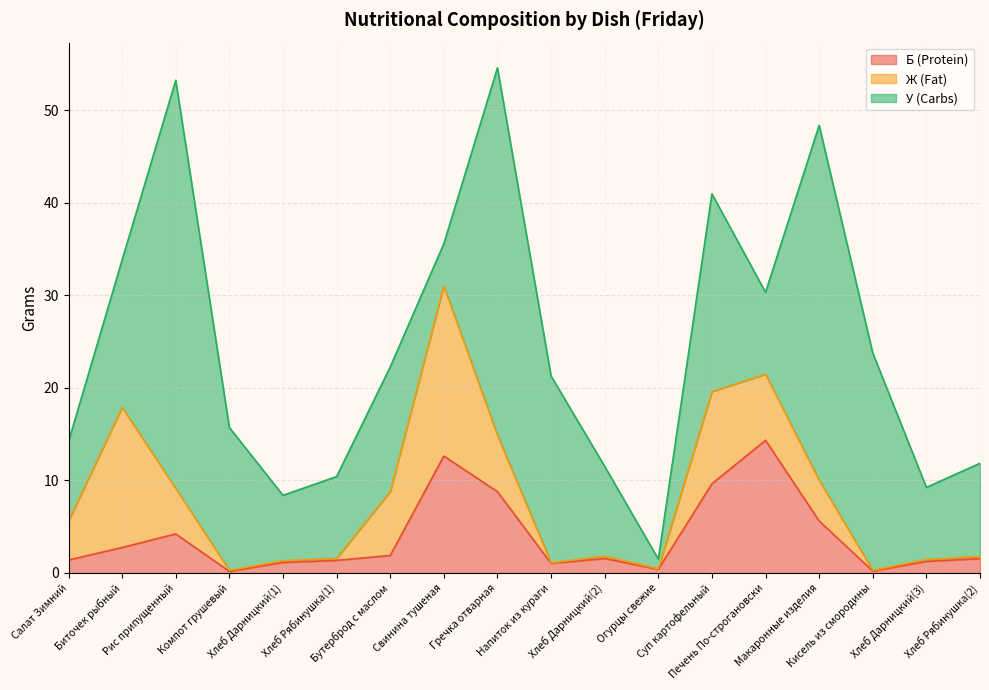

What is the approximate value of Б (Protein) at Суп картофельный?

9.6